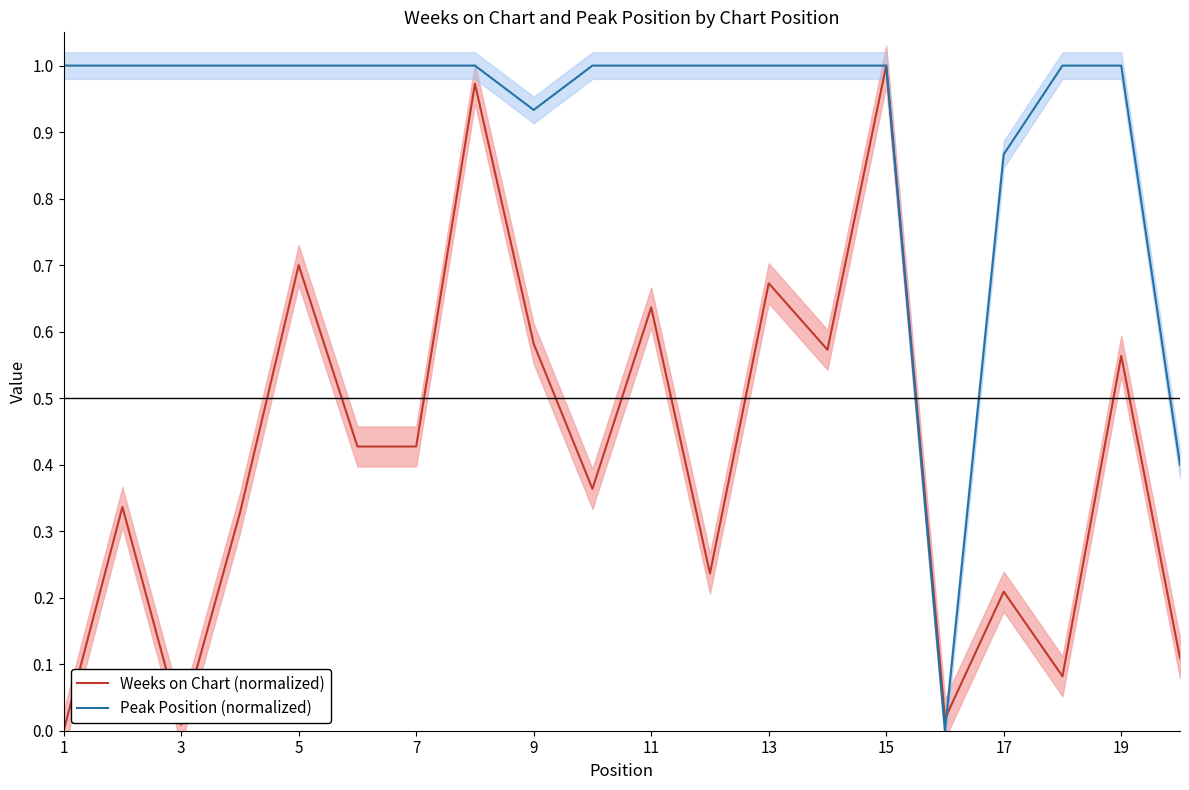

At which label does Weeks on Chart (normalized) reach its minimum?

1